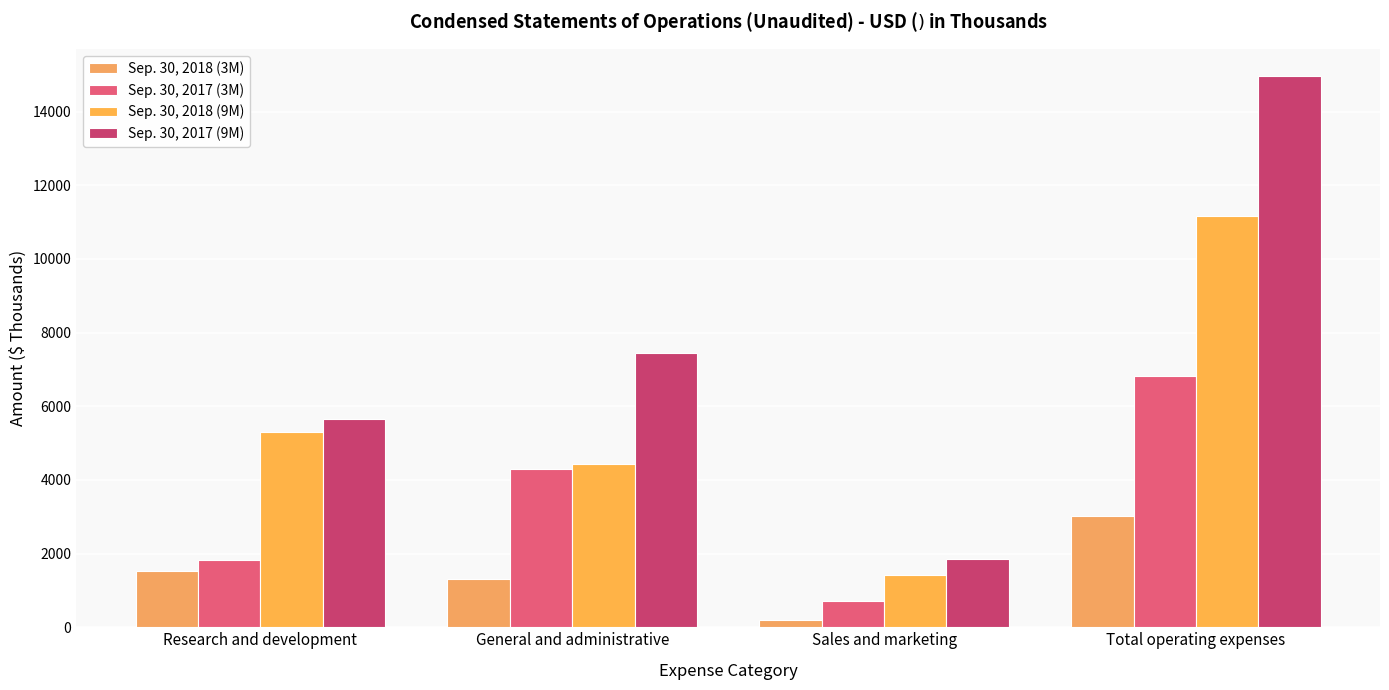

Reading left to right, transcribe all the data shown in this chart.

Sep. 30, 2018 (3M): 1527	1312	184	3023
Sep. 30, 2017 (3M): 1836	4289	710	6835
Sep. 30, 2018 (9M): 5310	4434	1411	11155
Sep. 30, 2017 (9M): 5667	7447	1843	14957